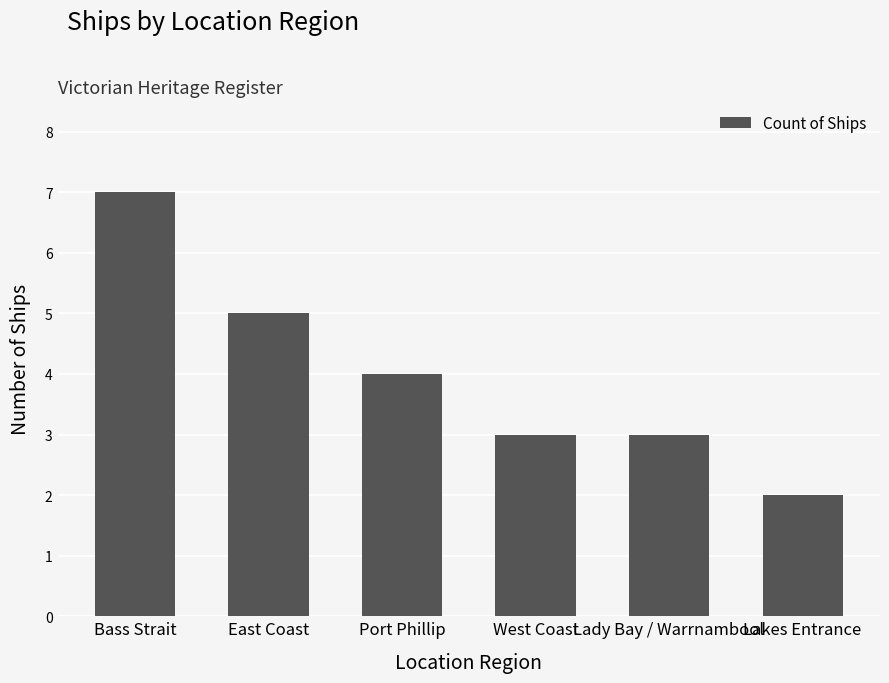

The value at East Coast is 5. True or false?

True